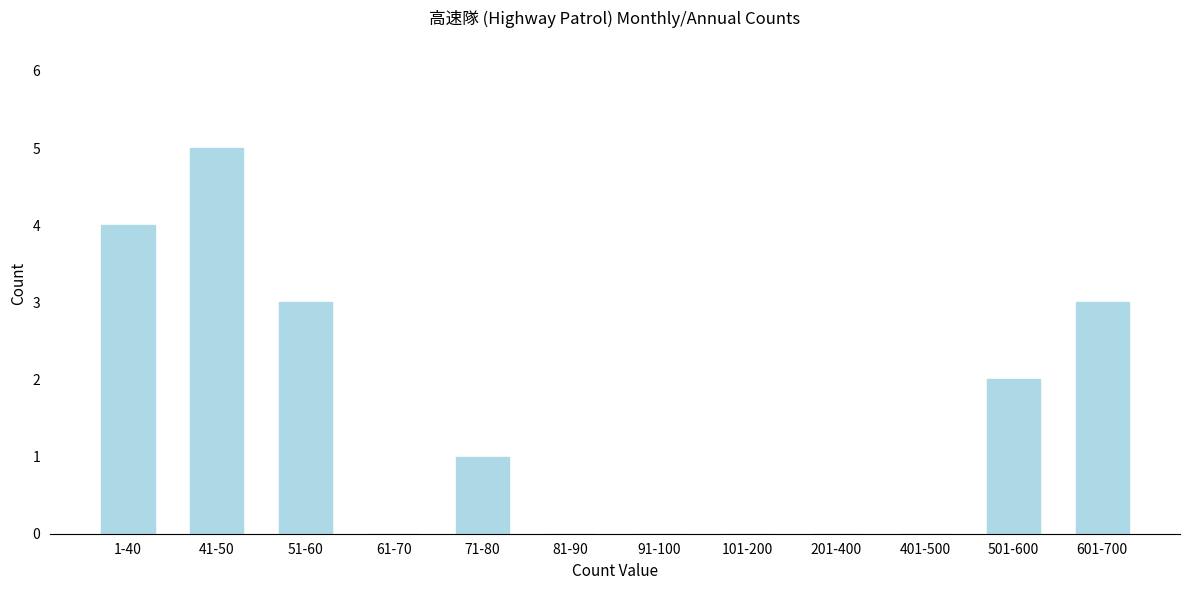

Reading left to right, list all the values displayed in this chart.

1-40=4	41-50=5	51-60=3	61-70=0	71-80=1	81-90=0	91-100=0	101-200=0	201-400=0	401-500=0	501-600=2	601-700=3